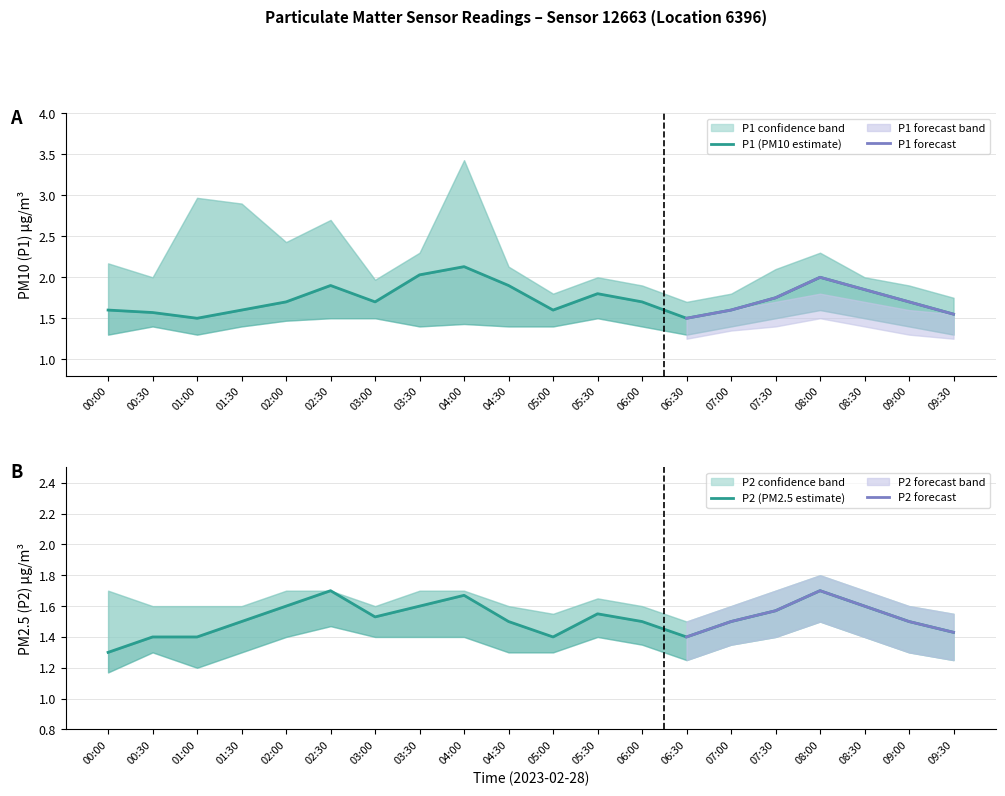

The P2_upper series shows 1.7 at 08:30. True or false?

True